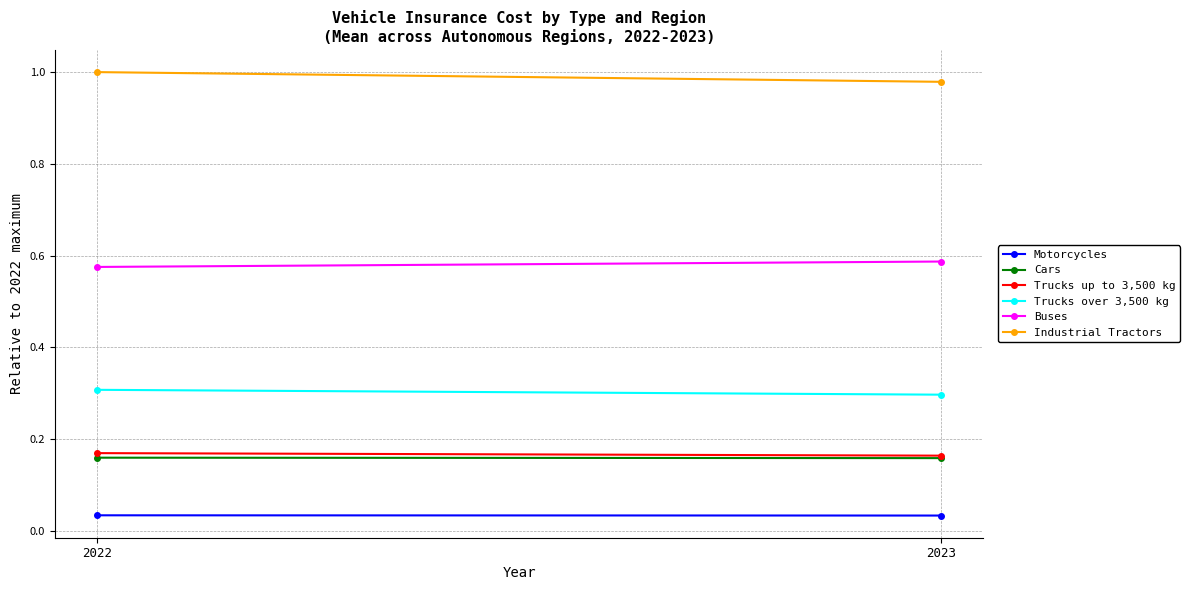

What is the sum of all Industrial Tractors values?

2.0